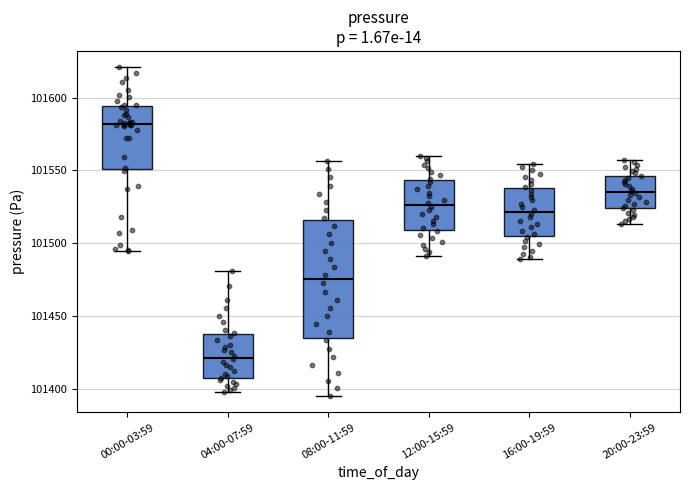

Comparing the boxes themselves (not the whiskers), which one is the tallest?

08:00-11:59